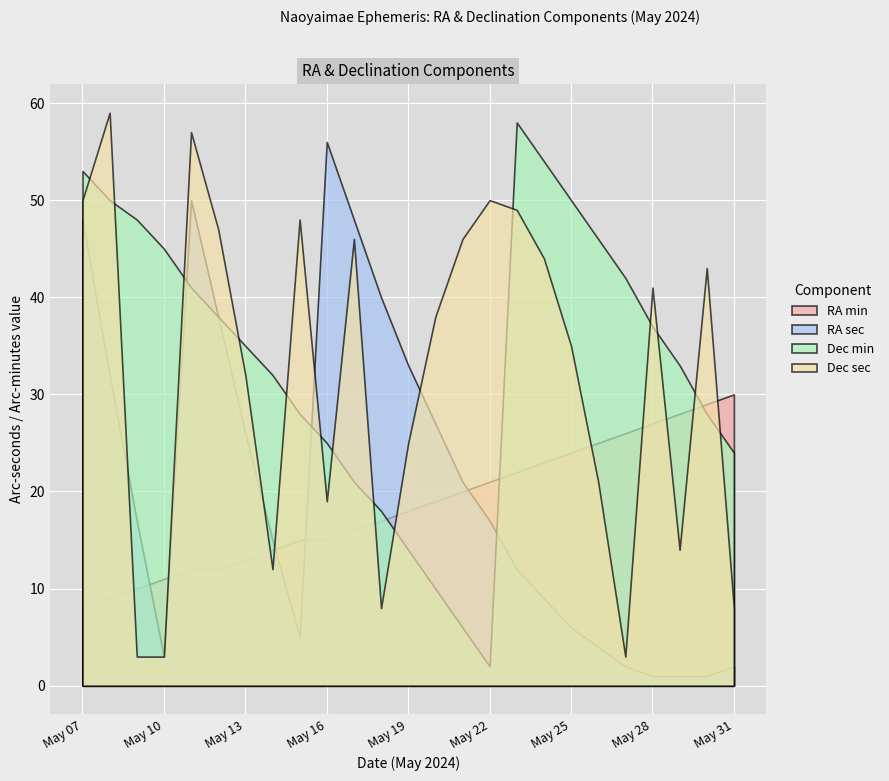

Where is Dec sec nearest to the value 31?

May 13